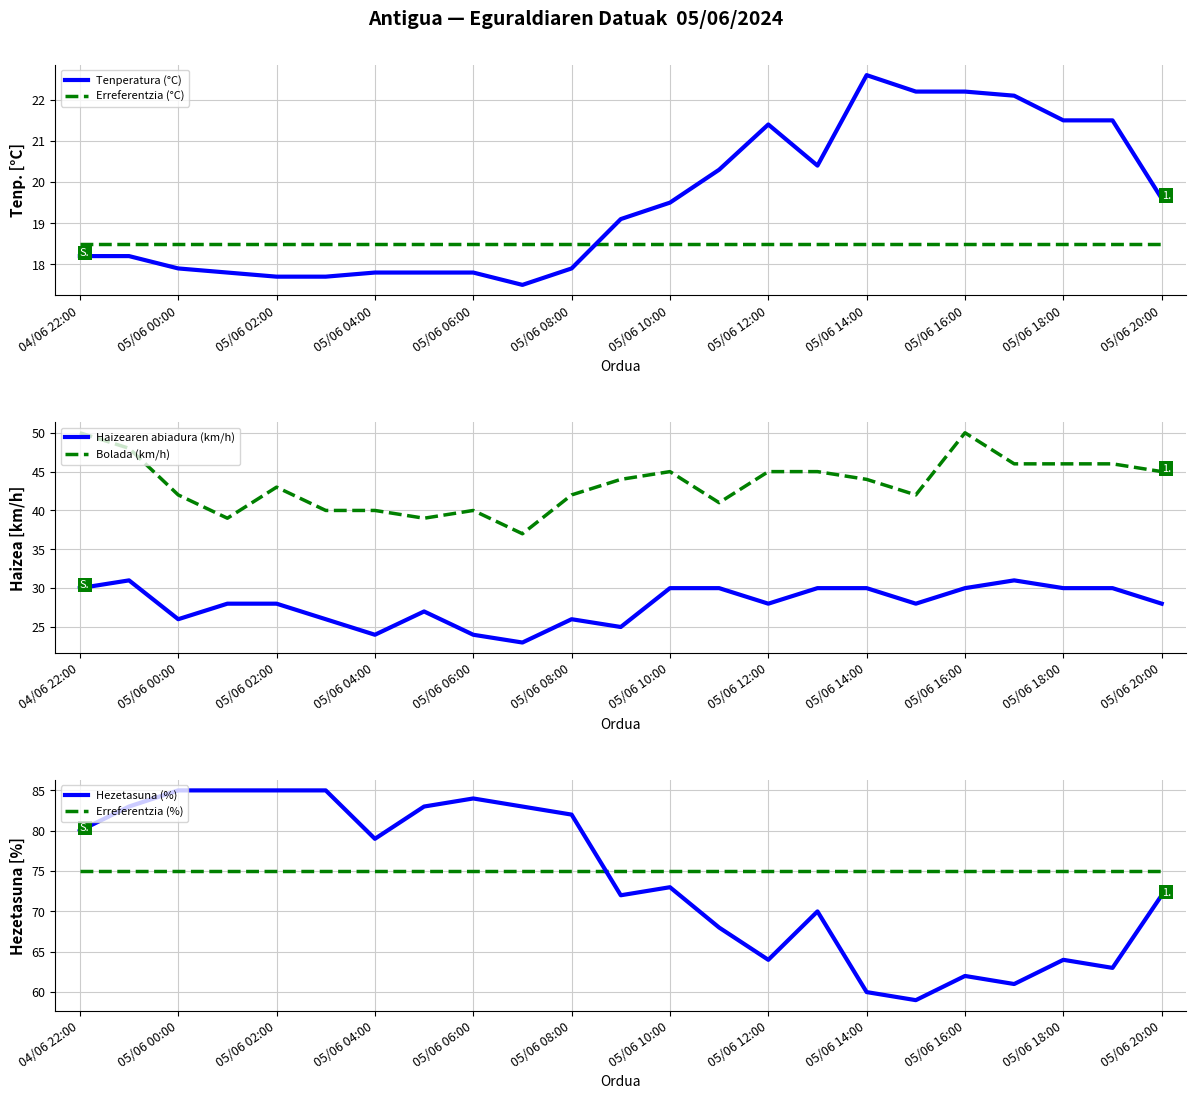

How many times do Erreferentzia (°C) and Tenperatura (°C) cross each other?

1